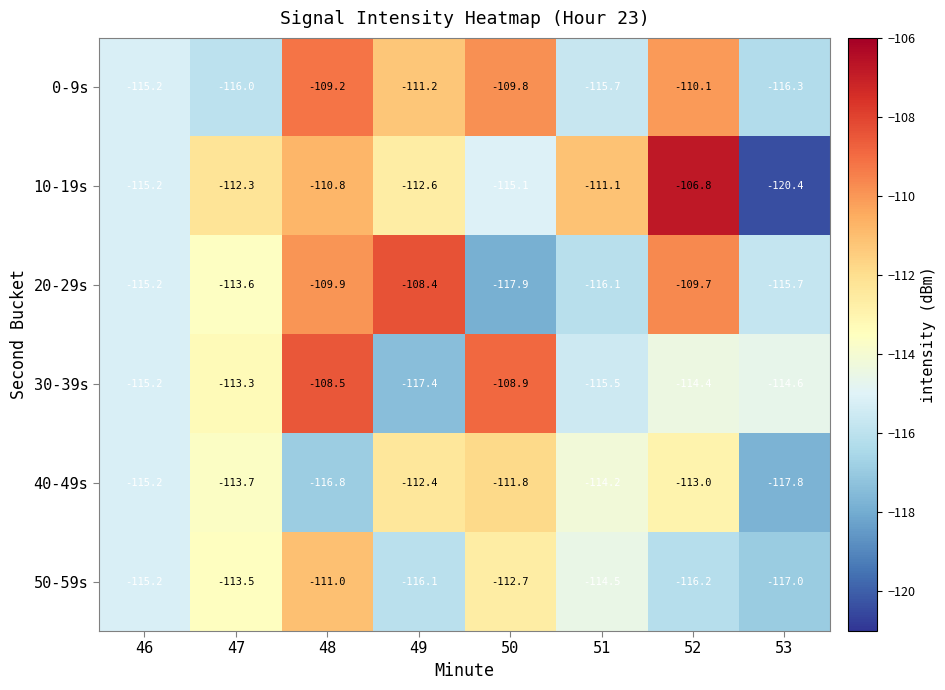

Between 46 and 48, which series saw the biggest shift?

30-39s